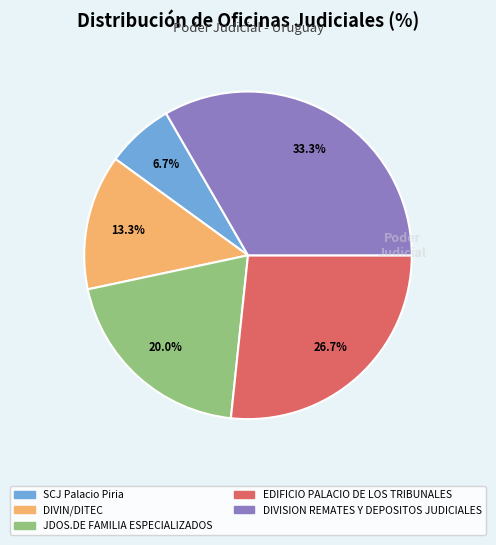

To the nearest percent, what is the average slice percentage?

20%